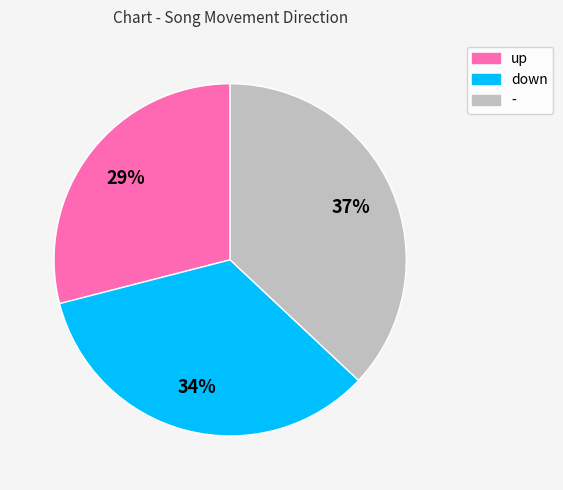

True or false: up accounts for 29% of the total.

True